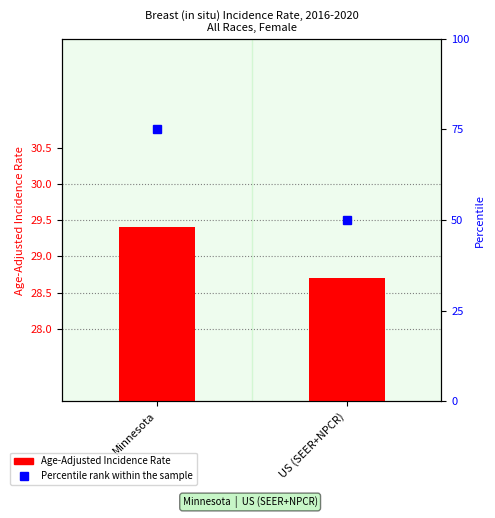

Count the Percentile rank within the sample values in the range 50 to 75.

2